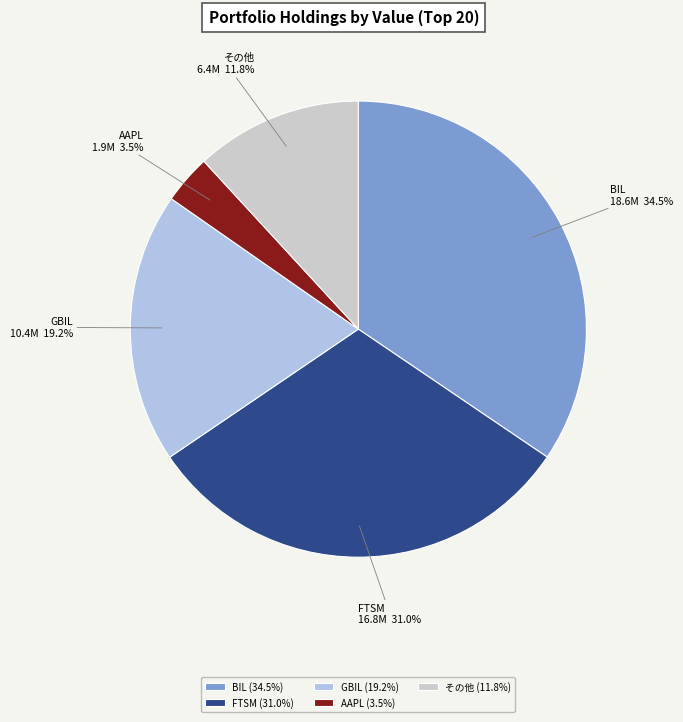

Which has a higher value, AAPL or GBIL?

GBIL